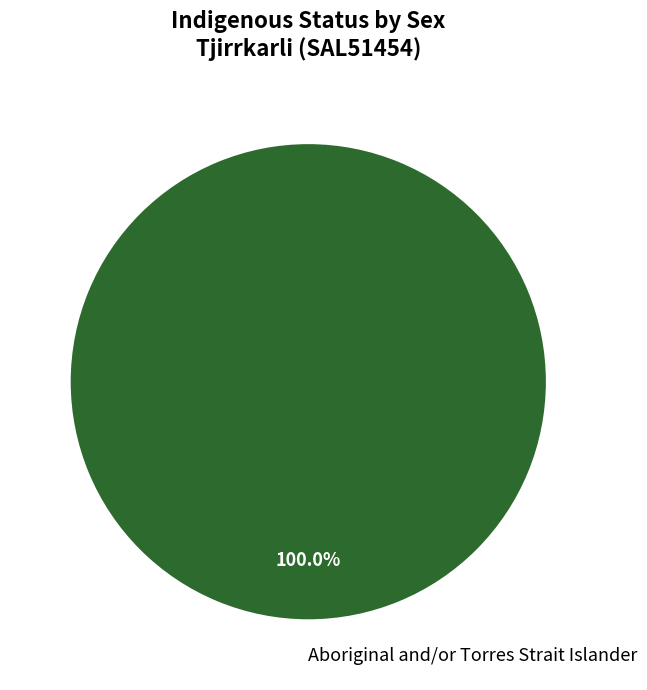

Count the number of slices in the pie.

1